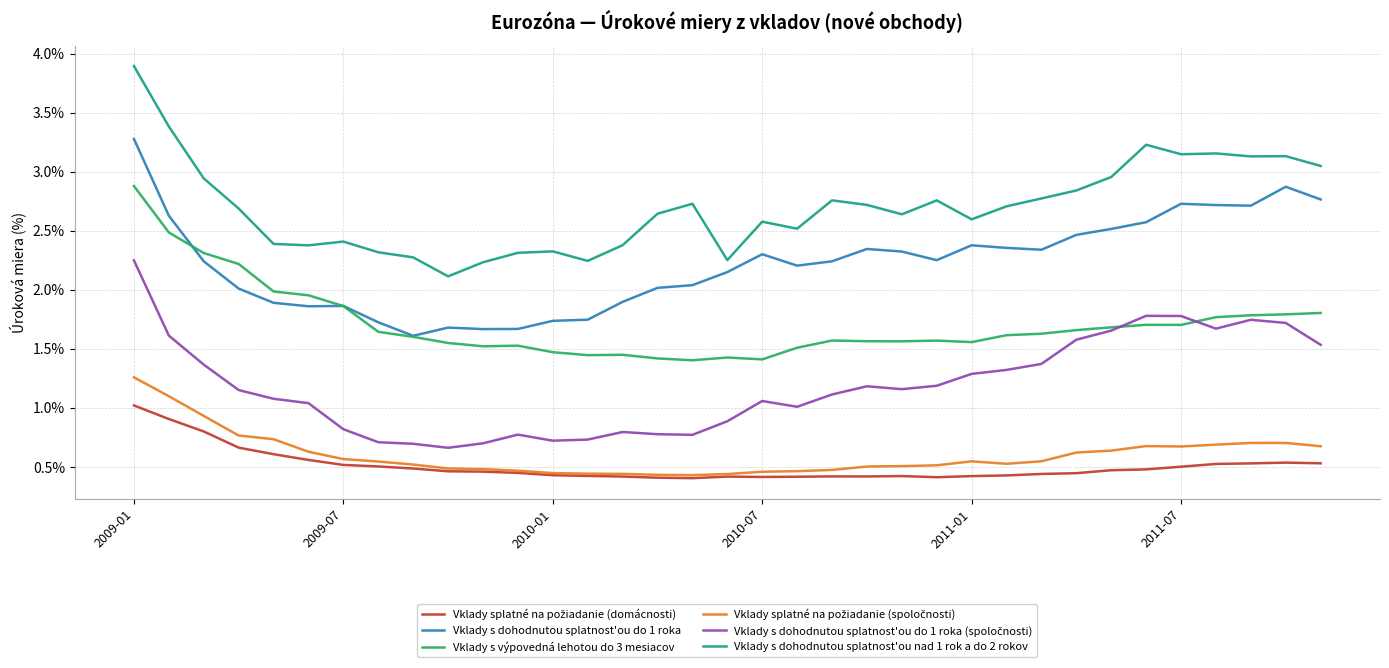

True or false: Vklady s dohodnutou splatnost'ou nad 1 rok a do 2 rokov and Vklady s výpovedná lehotou do 3 mesiacov cross at least once.

False